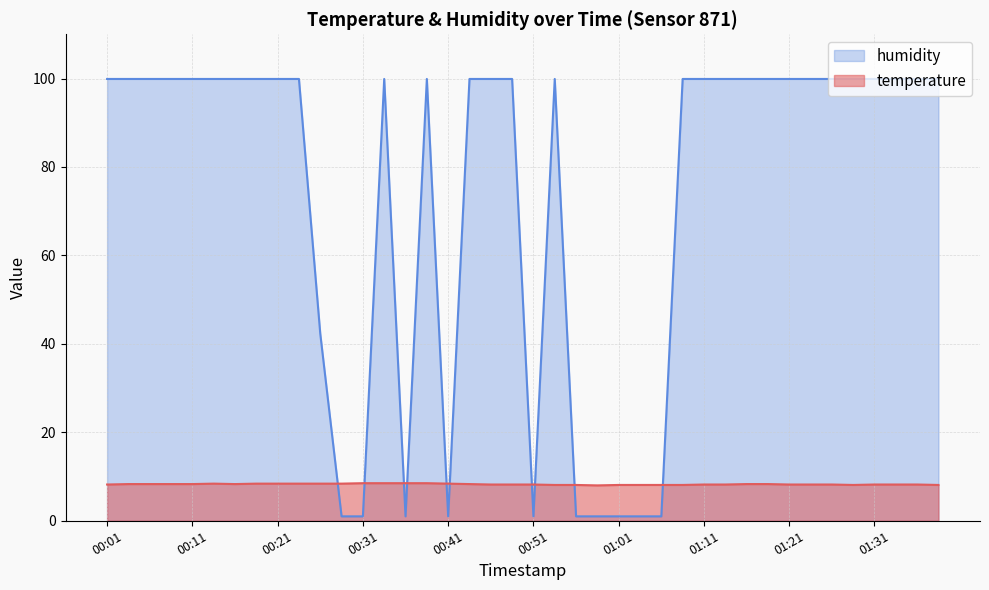

True or false: humidity and temperature intersect in this chart.

True